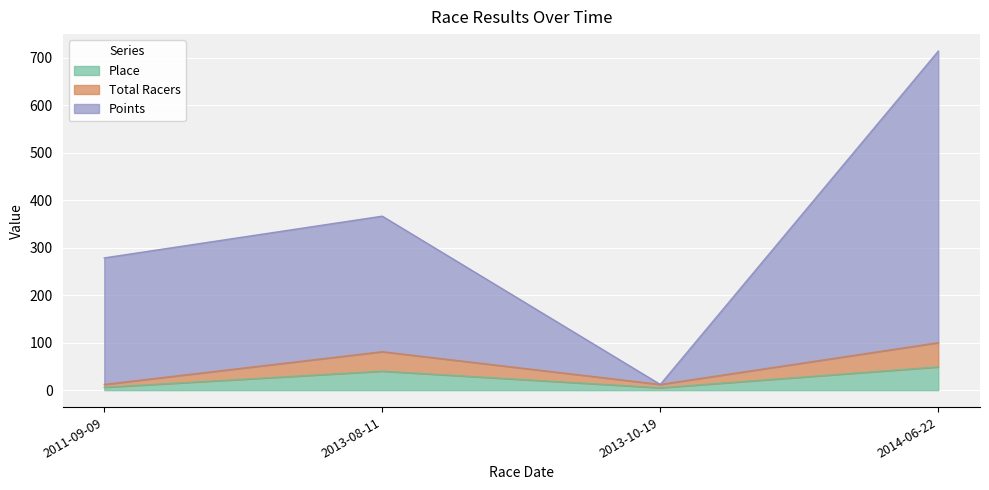

At which label is Points closest to 363?

2013-08-11